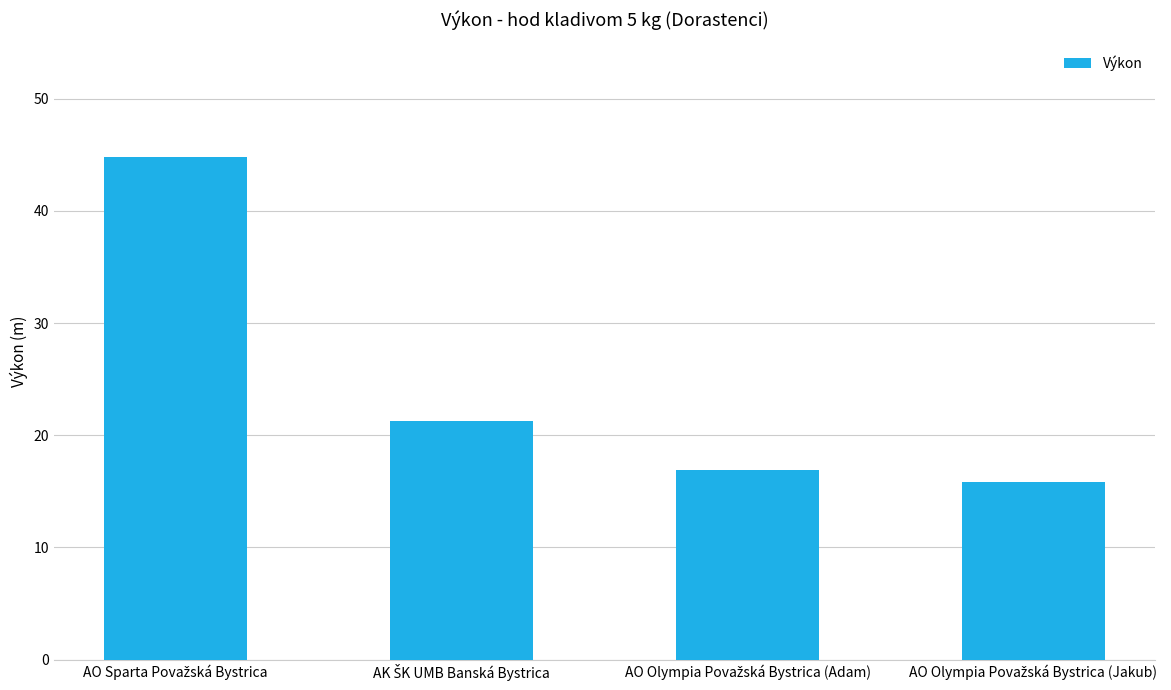

What is the maximum value shown in the chart?

44.8